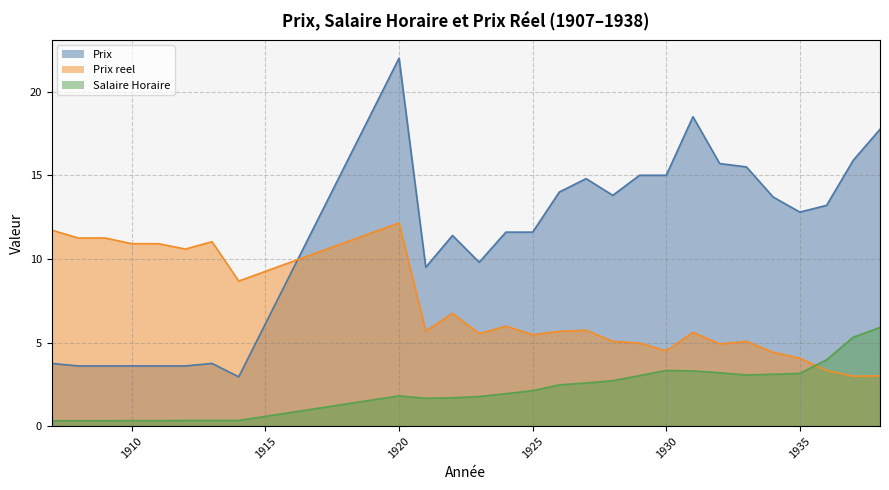

Reading left to right, extract all data points from this chart.

Salaire Horaire: 1907=0.3	1908=0.3	1909=0.3	1910=0.3	1911=0.3	1912=0.3	1913=0.3	1914=0.3	1920=1.8	1921=1.7	1922=1.7	1923=1.8	1924=1.9	1925=2.1	1926=2.5	1927=2.6	1928=2.7	1929=3.0	1930=3.3	1931=3.3	1932=3.2	1933=3.1	1934=3.1	1935=3.1	1936=4.0	1937=5.3	1938=5.9
Prix reel: 1907=11.7	1908=11.2	1909=11.2	1910=10.9	1911=10.9	1912=10.6	1913=11.0	1914=8.7	1920=12.2	1921=5.7	1922=6.7	1923=5.5	1924=6.0	1925=5.5	1926=5.7	1927=5.7	1928=5.1	1929=5.0	1930=4.5	1931=5.6	1932=4.9	1933=5.1	1934=4.4	1935=4.1	1936=3.3	1937=3.0	1938=3.0
Prix: 1907=3.8	1908=3.6	1909=3.6	1910=3.6	1911=3.6	1912=3.6	1913=3.8	1914=3.0	1920=22.0	1921=9.5	1922=11.4	1923=9.8	1924=11.6	1925=11.6	1926=14.0	1927=14.8	1928=13.8	1929=15.0	1930=15.0	1931=18.5	1932=15.7	1933=15.5	1934=13.7	1935=12.8	1936=13.2	1937=15.9	1938=17.8